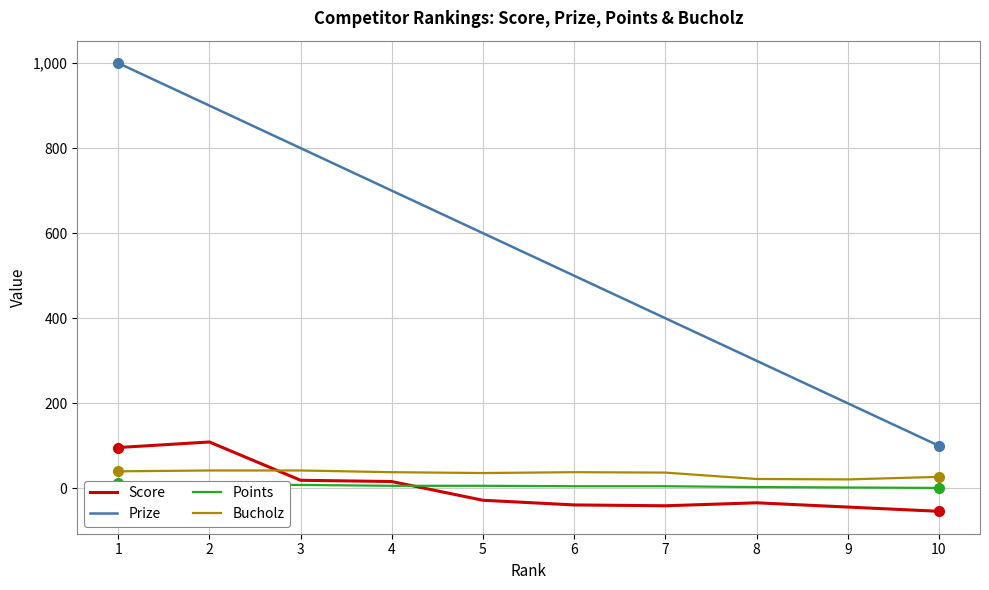

Which series has the largest total across all categories?

Prize